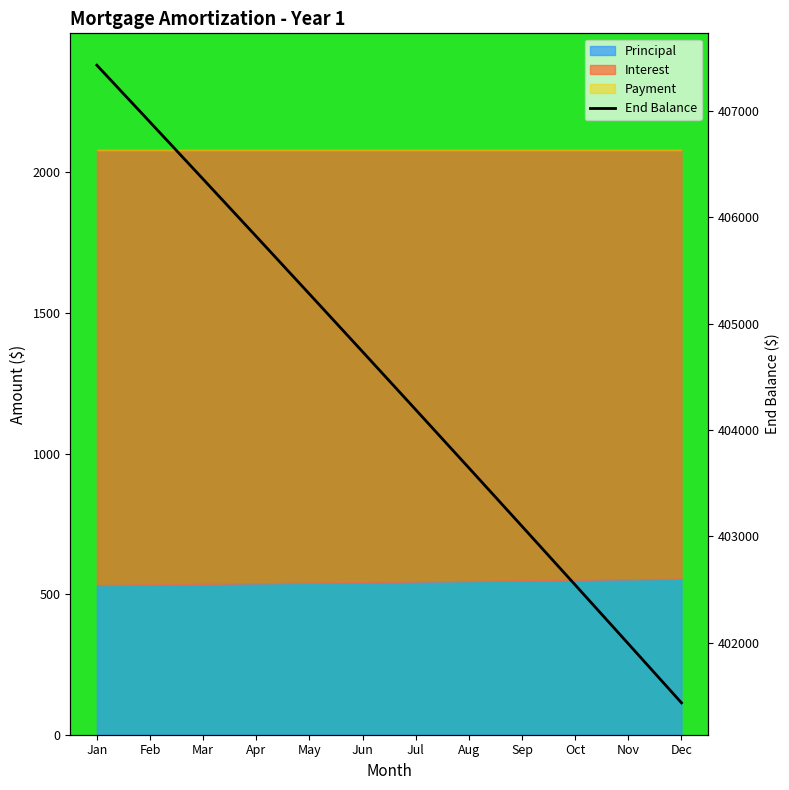

Which category has the lowest value across all series?

Dec